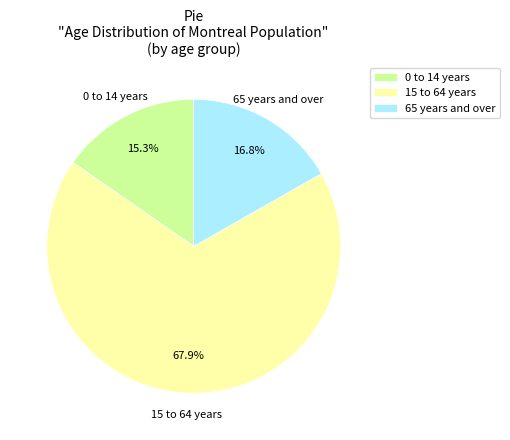

How many segments does this pie chart have?

3